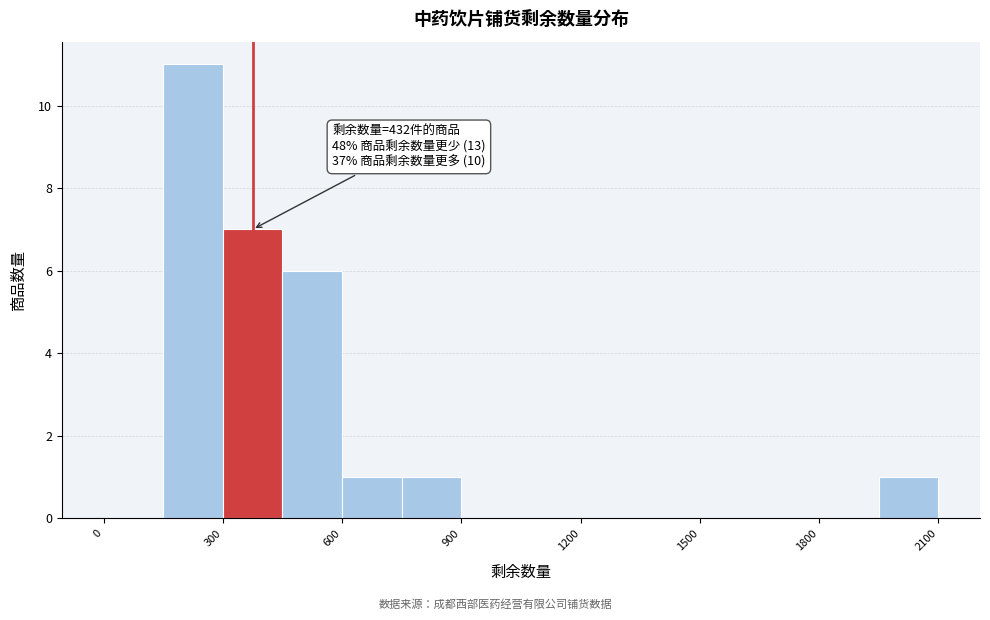

Around what value on the x-axis is the tallest bar? Give the approximate position of its centre, as read against the axis.

250